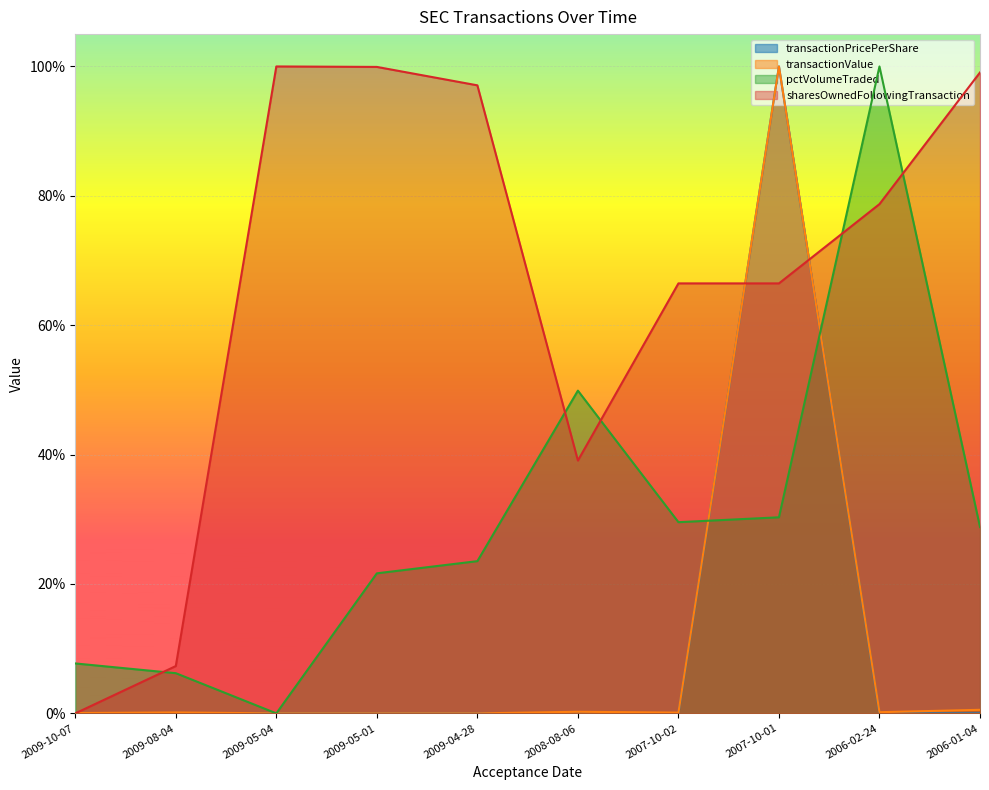

Which label corresponds to the largest value in the chart?

2007-10-01